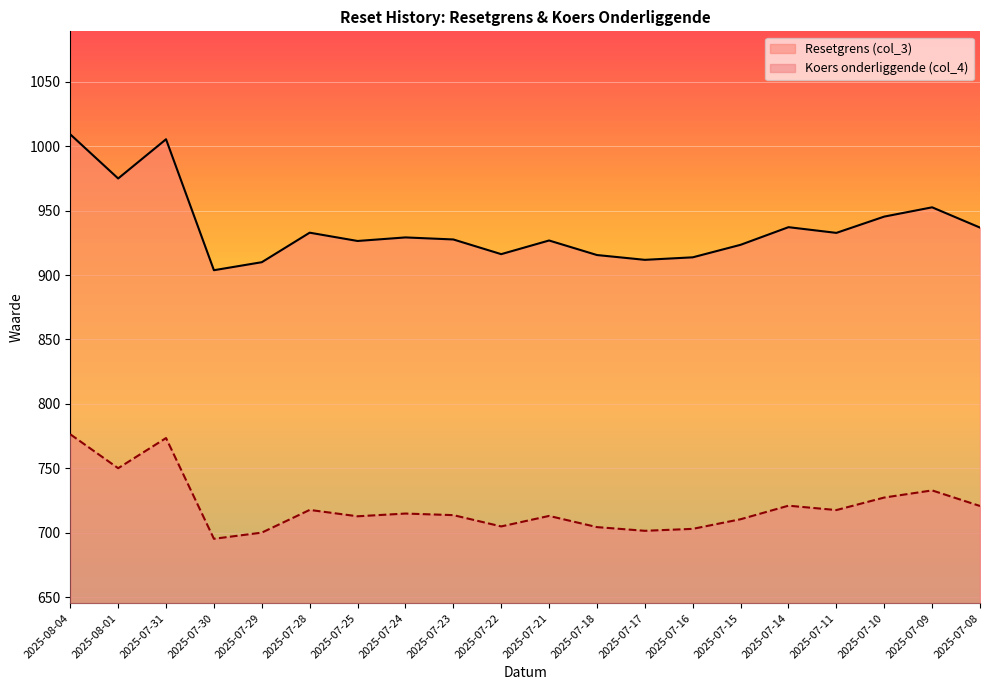

Is it true that Koers onderliggende (col_4) equals 185.8 at 2025-07-28?

False